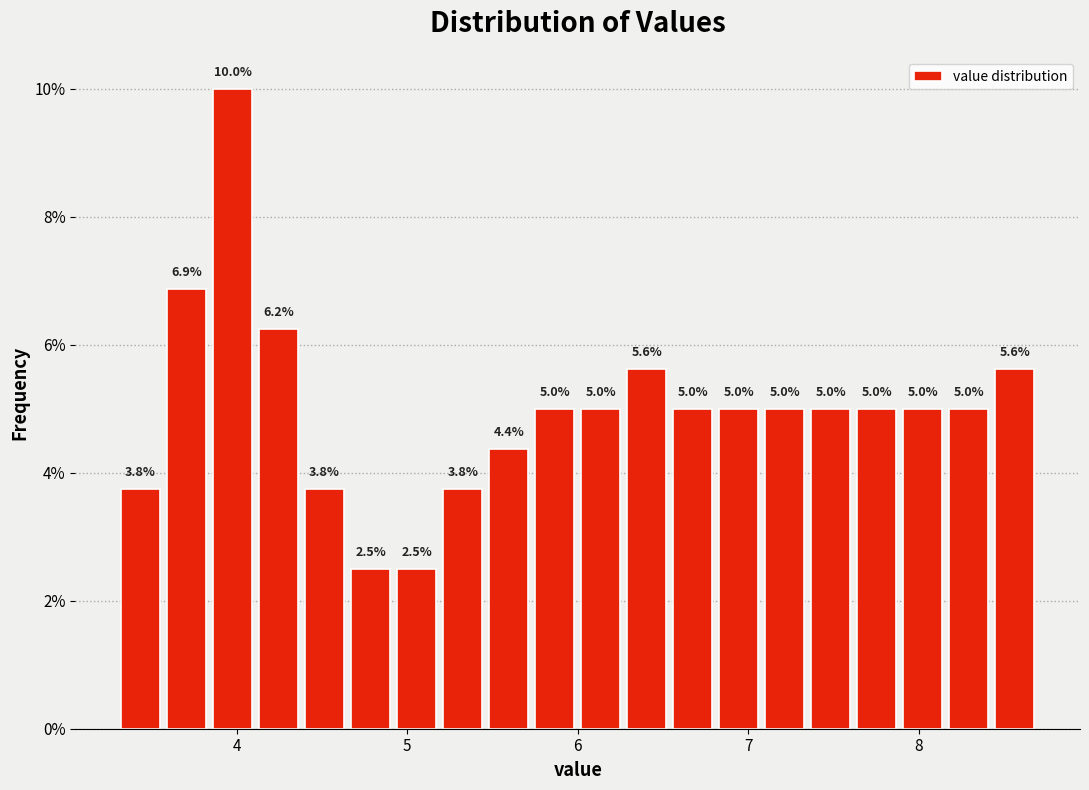

Around what value on the x-axis is the tallest bar? Give the approximate position of its centre, as read against the axis.

4.0